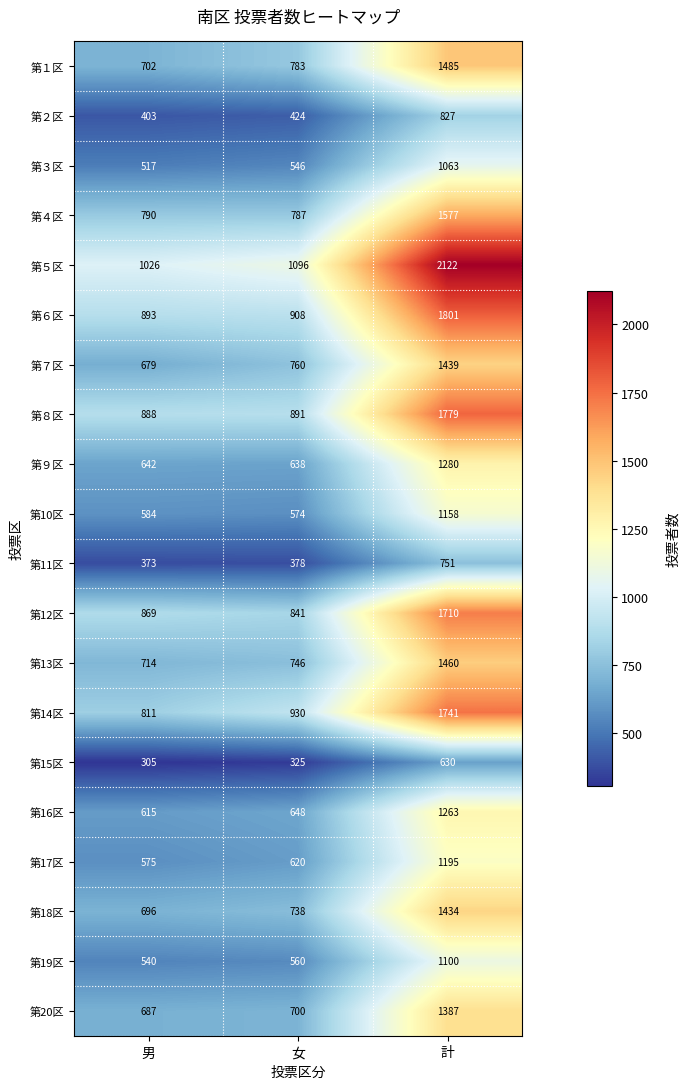

What is the difference between the maximum and minimum values in the 第15区 series?

325